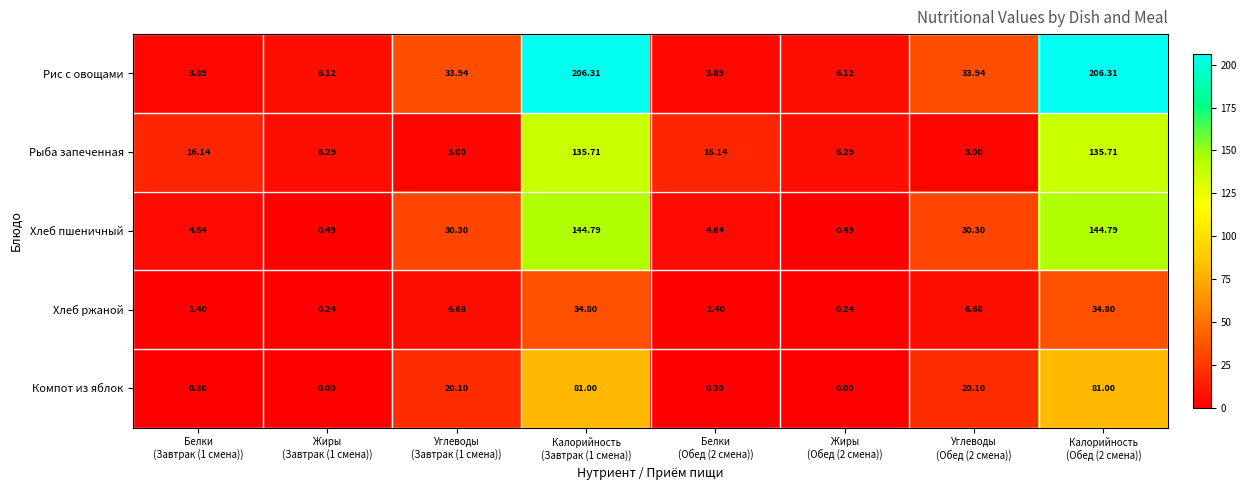

Between Белки
(Завтрак (1 смена)) and Калорийность
(Обед (2 смена)), which series saw the biggest shift?

Рис с овощами